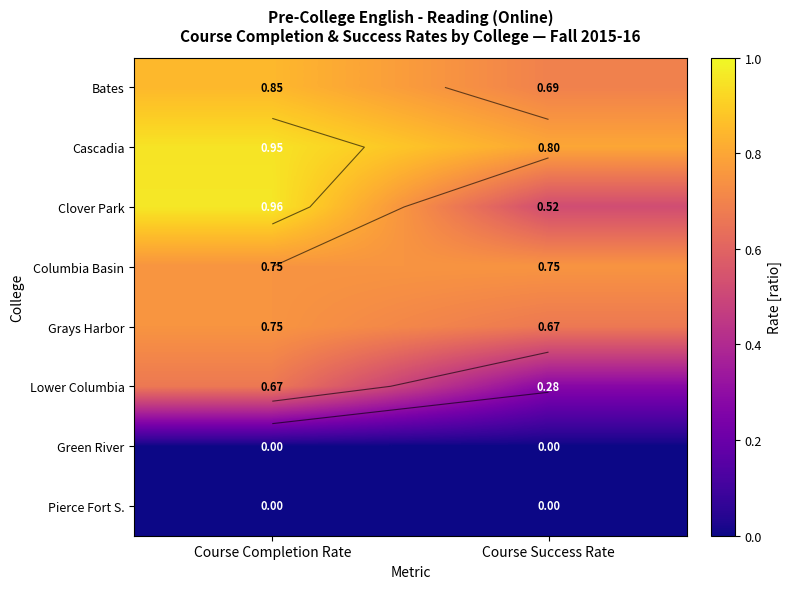

True or false: Bates has a value of 0.7 at Course Success Rate.

True